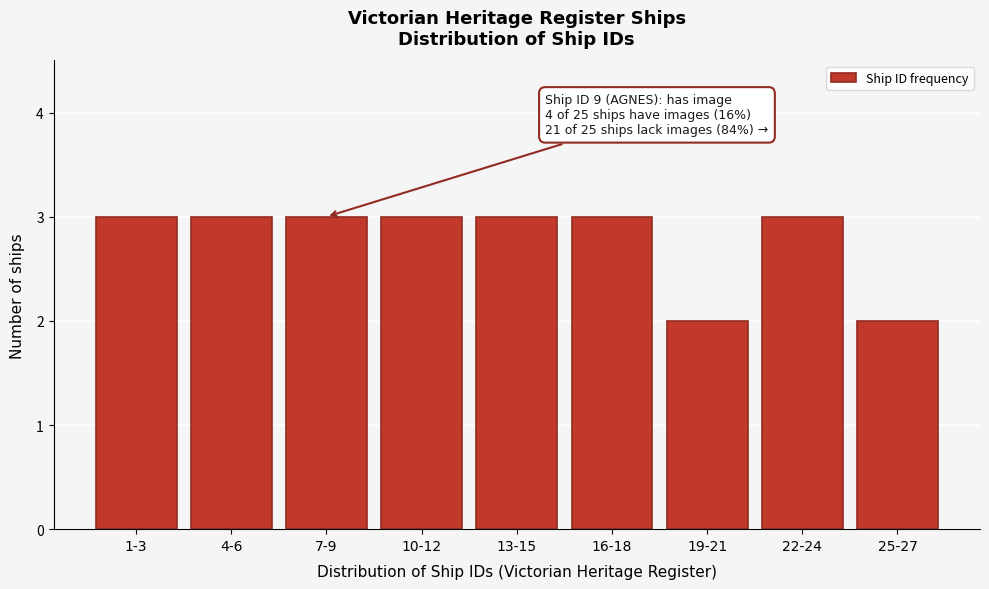

Reading right to left, list all the values displayed in this chart.

2	3	2	3	3	3	3	3	3